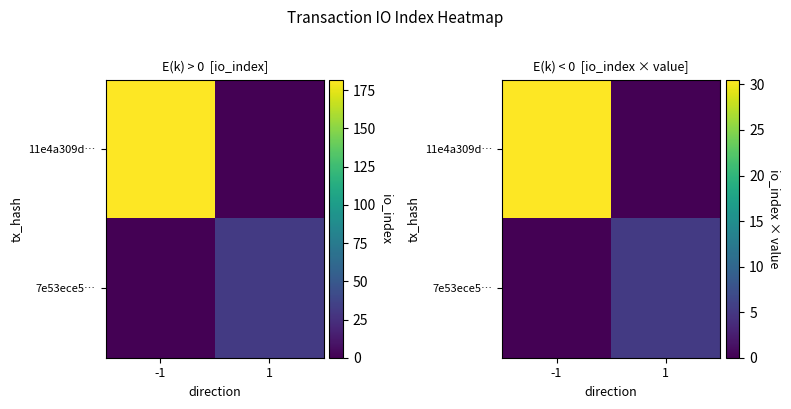

Which has a higher value, -1 or 1?

-1